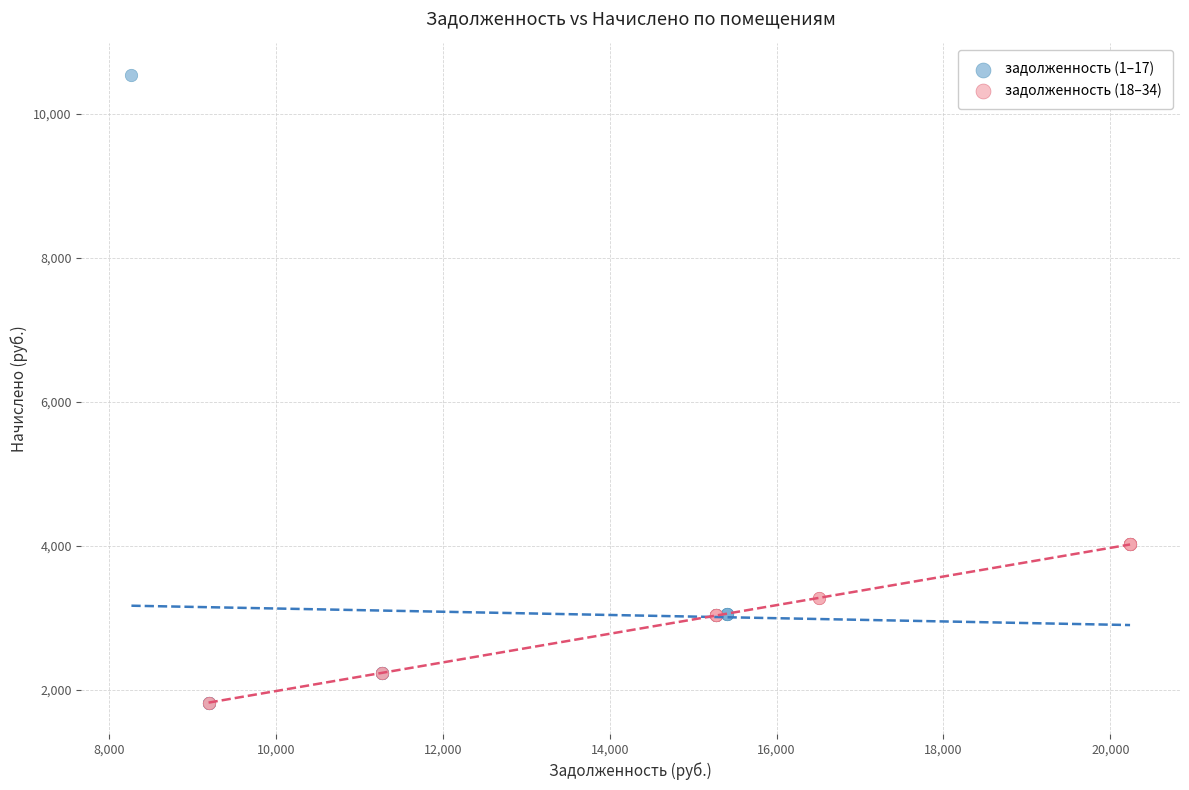

Which series has the widest spread of Y values?

задолженность (1–17)